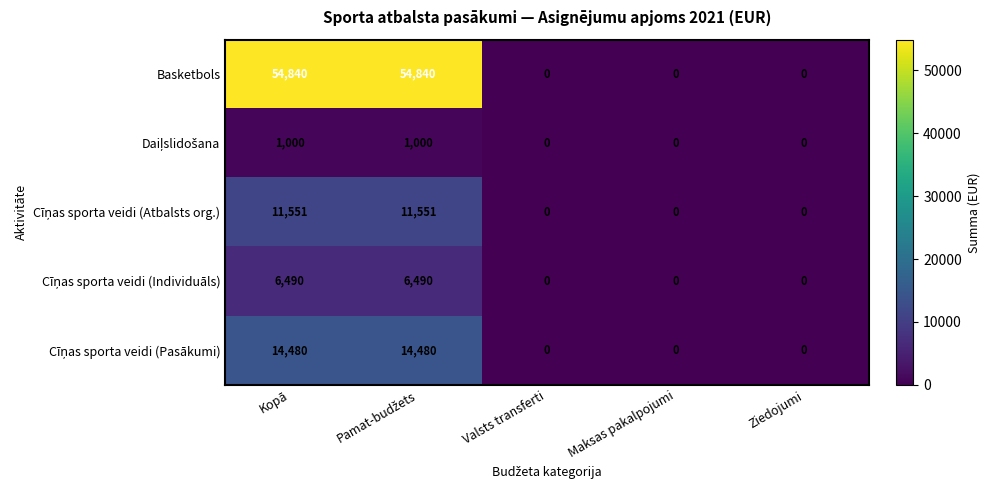

Is it true that Basketbols equals 0 at Ziedojumi?

True